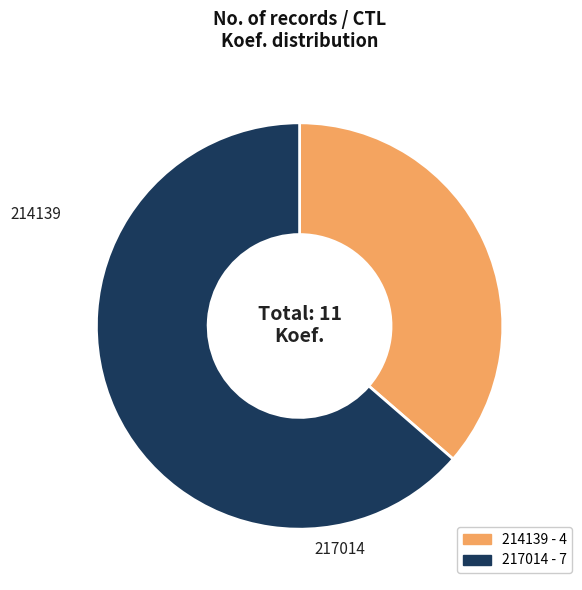

Do 217014 and 214139 together represent more than half of the pie?

Yes